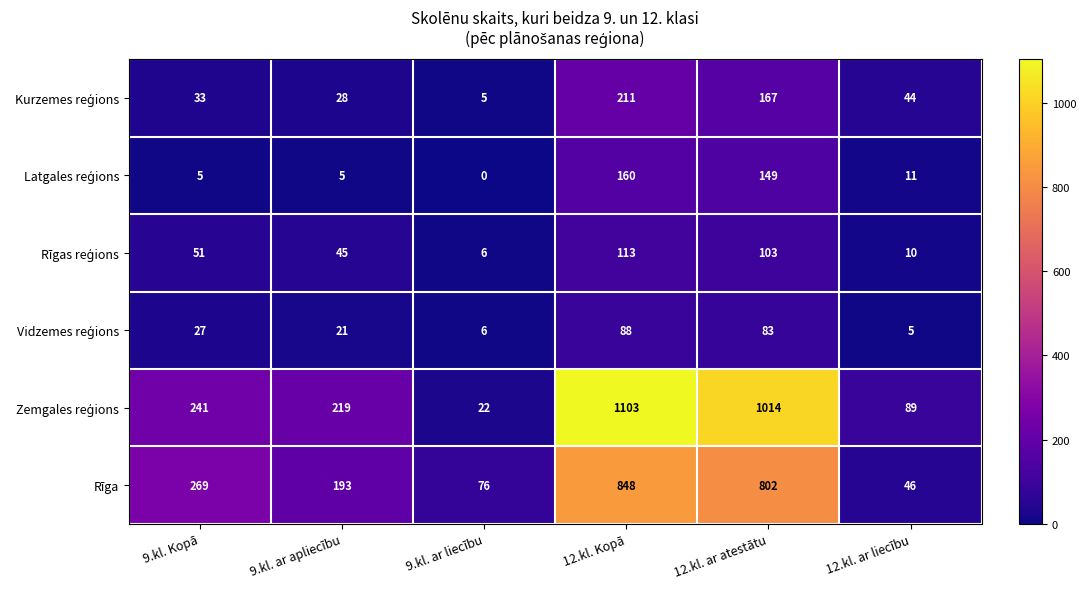

Which category has the lowest value in the Rīga series?

12.kl. ar liecību